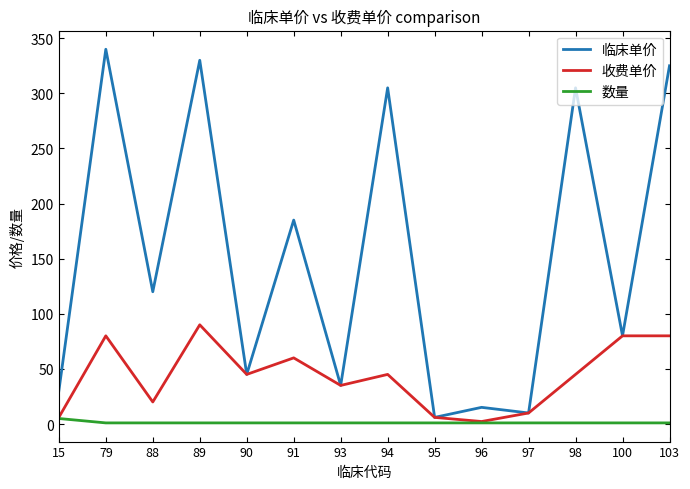

List the series in order of their peak value, lowest first.

数量, 收费单价, 临床单价